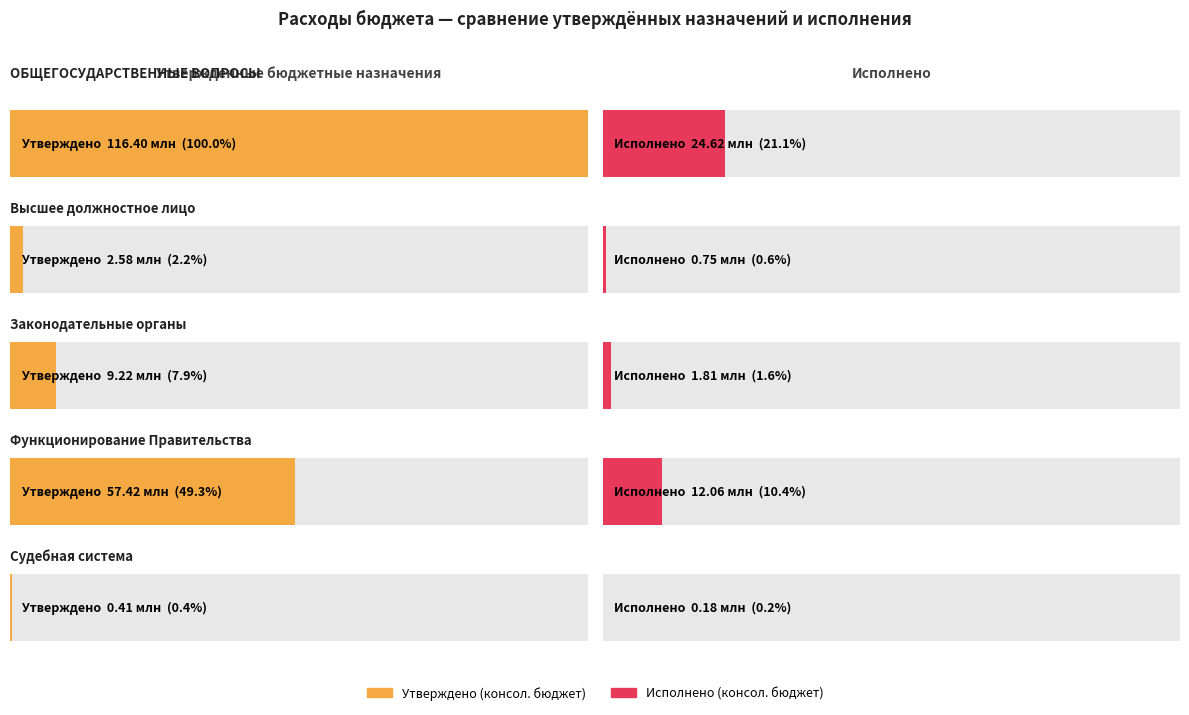

List the series in order of their peak value, highest first.

Утверждено (консол. бюджет), Исполнено (консол. бюджет)